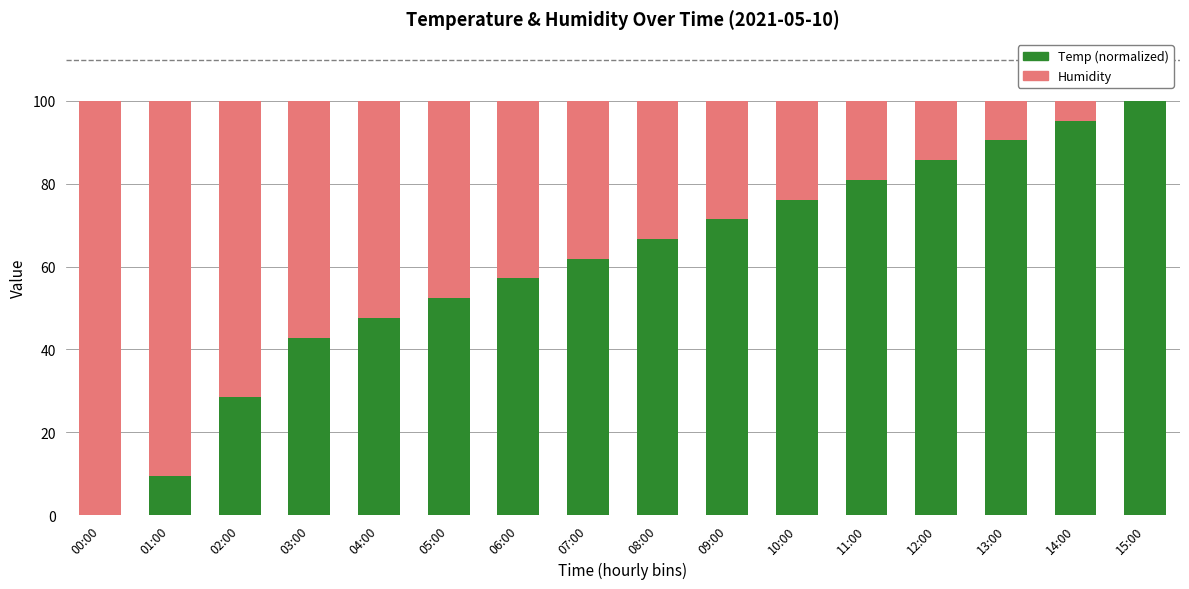

What is the value of the Temp (normalized) bar at the 2nd from the left?

9.5